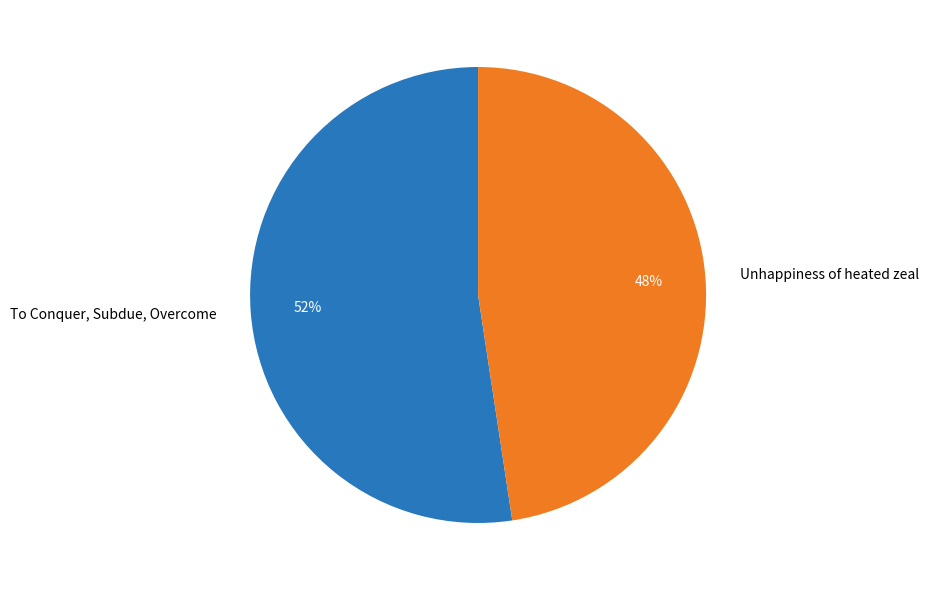

Which category accounts for the majority?

To Conquer, Subdue, Overcome